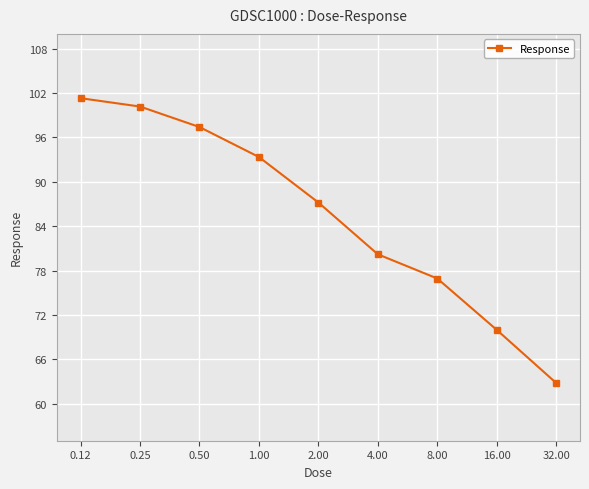

What is the smallest value displayed?

62.8